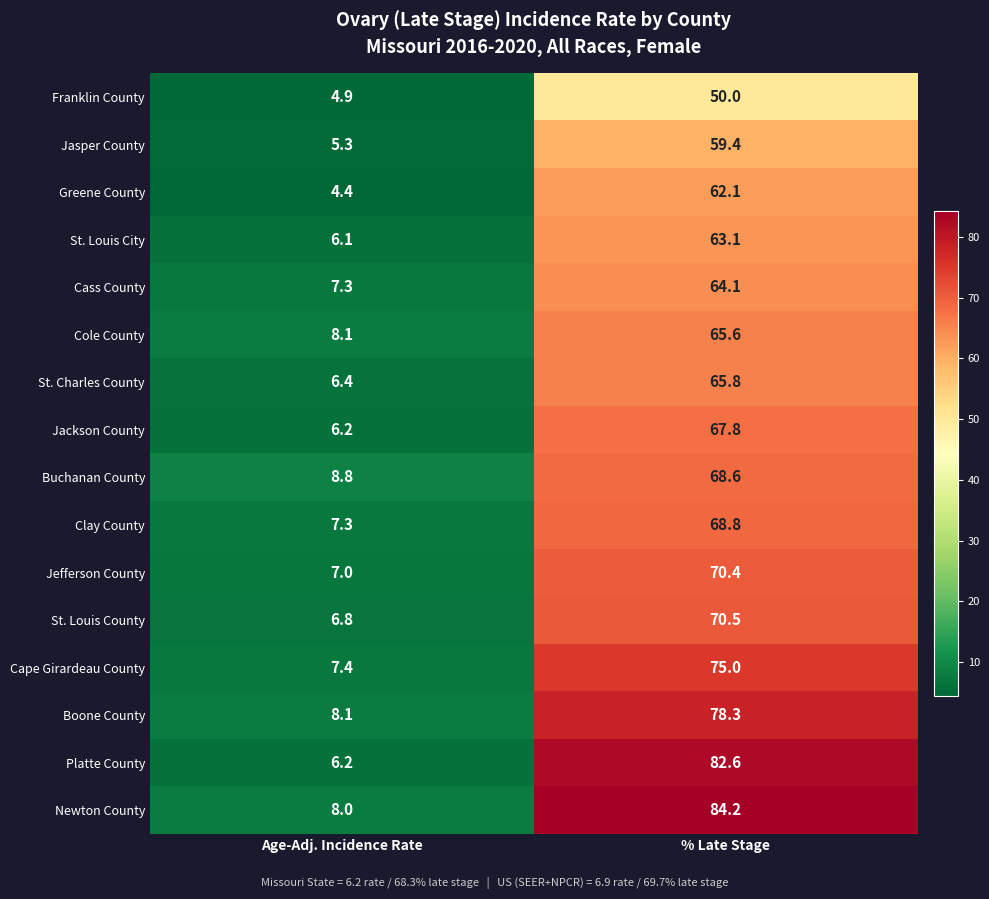

Which label corresponds to the largest value in the chart?

% Late Stage